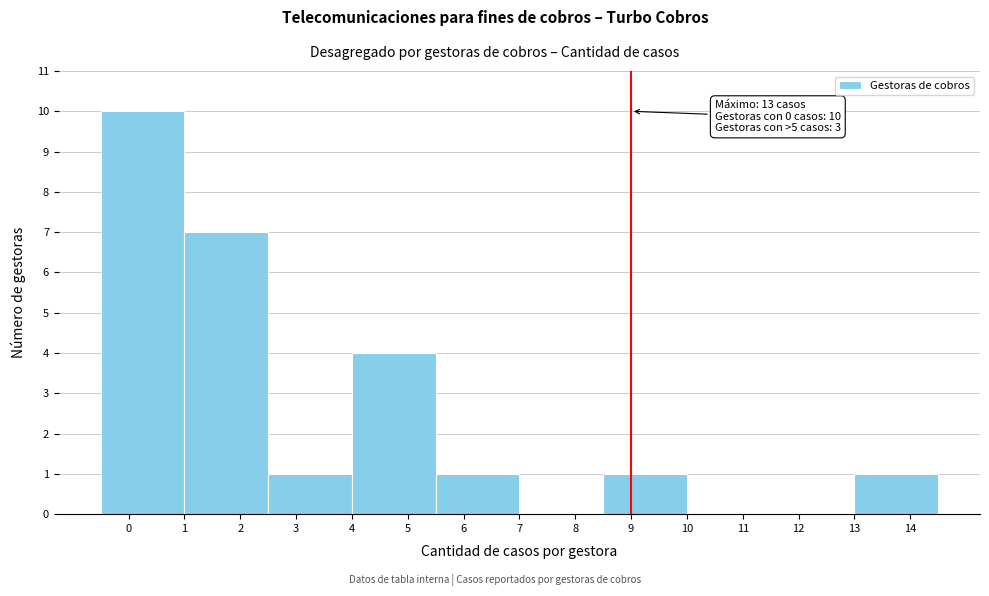

Over which range of the x-axis is the bar tallest?

-0.5 to 1.0